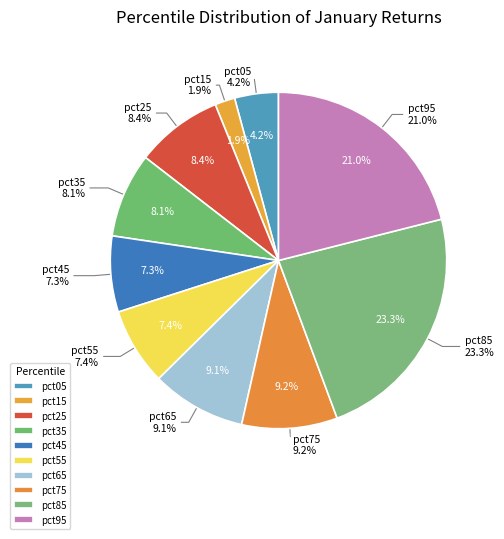

Do pct25 and pct05 together represent more than half of the pie?

No